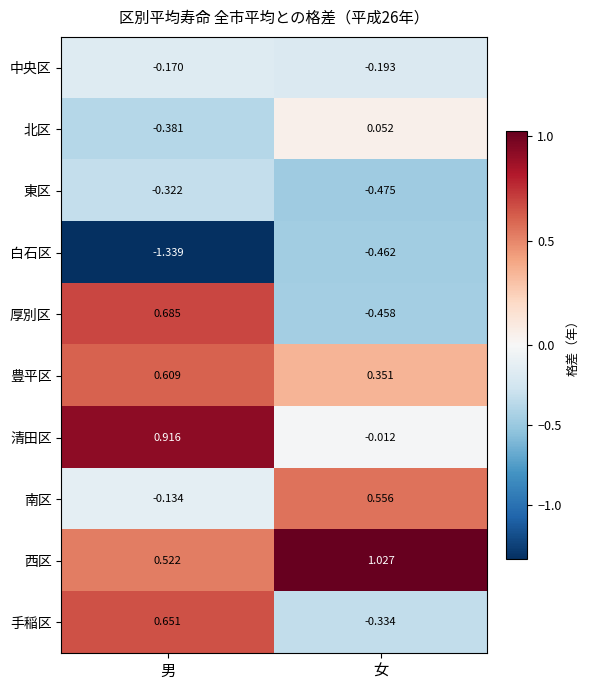

Between 男 and 女, which series saw the biggest shift?

厚別区